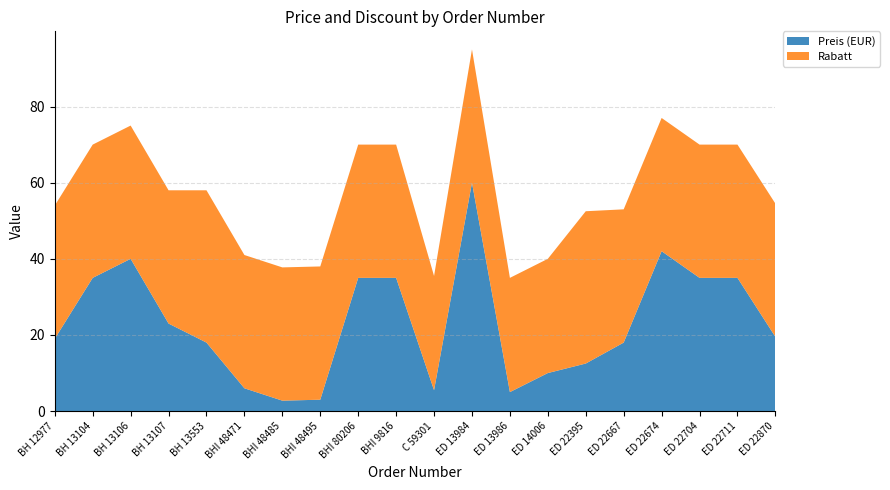

Reading right to left, transcribe all the data shown in this chart.

Preis (EUR): ED 22870=19.5	ED 22711=35.0	ED 22704=35.0	ED 22674=42.0	ED 22667=18.0	ED 22395=12.5	ED 14006=10.0	ED 13986=5.0	ED 13984=60.0	C 59301=5.5	BHI 9816=35.0	BHI 80206=35.0	BHI 48495=3.0	BHI 48485=2.8	BHI 48471=6.0	BH 13553=18.0	BH 13107=23.0	BH 13106=40.0	BH 13104=35.0	BH 12977=19.0
Rabatt: ED 22870=35.0	ED 22711=35.0	ED 22704=35.0	ED 22674=35.0	ED 22667=35.0	ED 22395=40.0	ED 14006=30.0	ED 13986=30.0	ED 13984=35.0	C 59301=30.0	BHI 9816=35.0	BHI 80206=35.0	BHI 48495=35.0	BHI 48485=35.0	BHI 48471=35.0	BH 13553=40.0	BH 13107=35.0	BH 13106=35.0	BH 13104=35.0	BH 12977=35.0